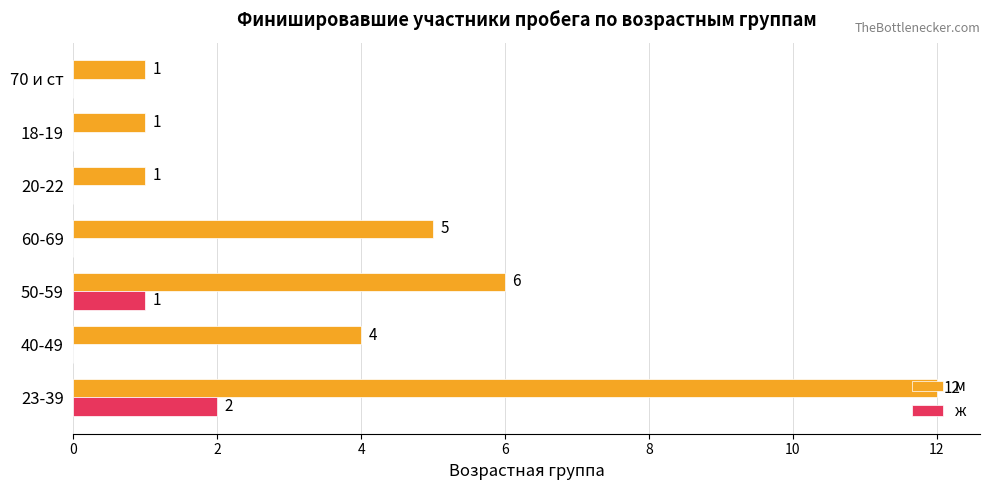

Which series changed the most between 23-39 and 40-49?

м